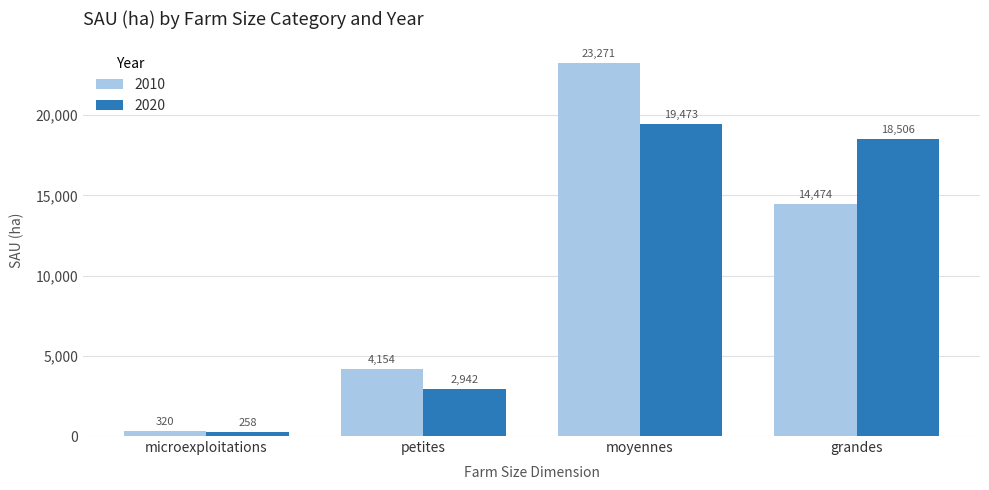

List the series in order of their overall mean, highest first.

2010, 2020